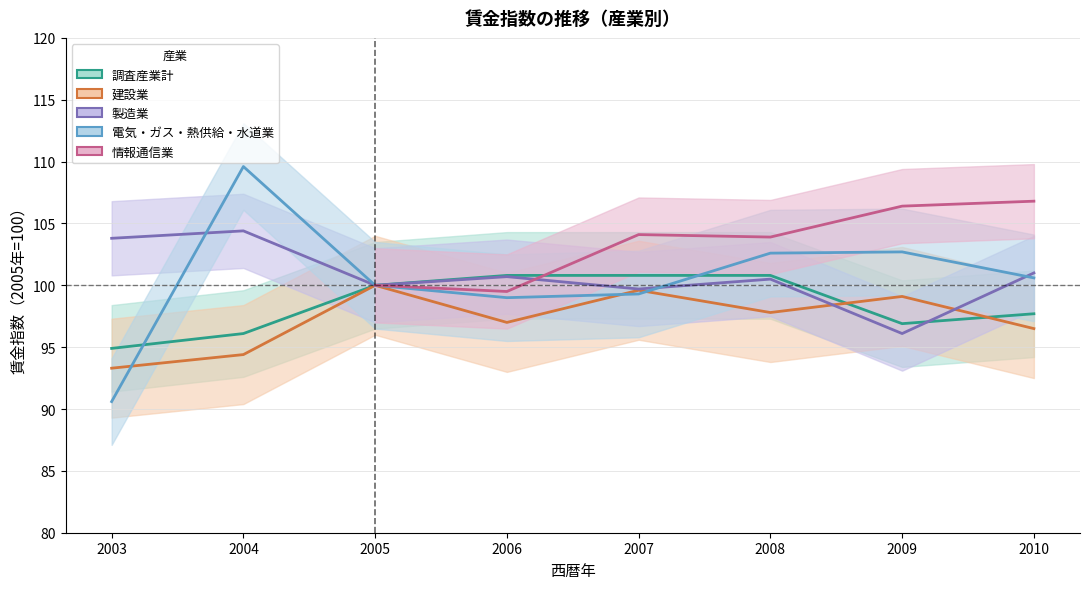

List the labels in order of 情報通信業 value, smallest first.

2006, 2003, 2004, 2005, 2008, 2007, 2009, 2010